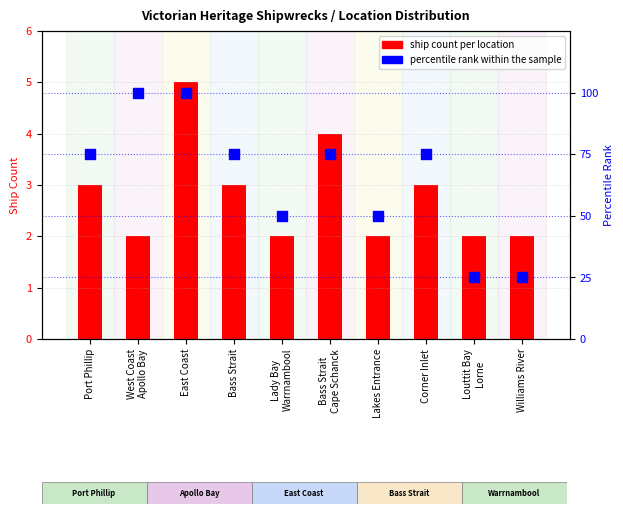

What is the total value across all series at Bass Strait
Cape Schanck?

79